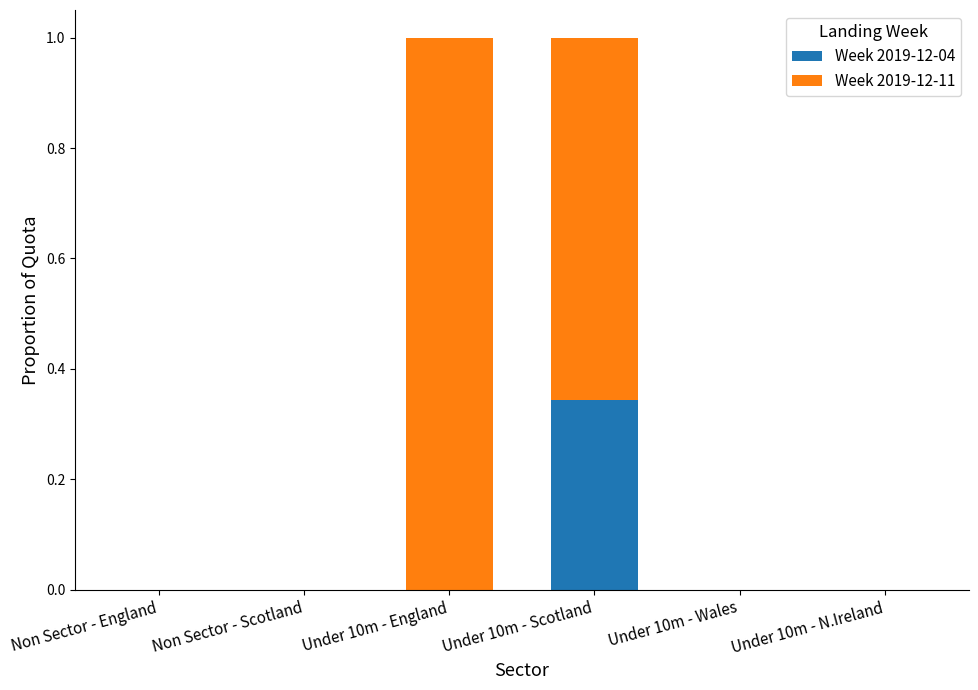

The Week 2019-12-04 series shows 0.0 at Non Sector - Scotland. True or false?

True